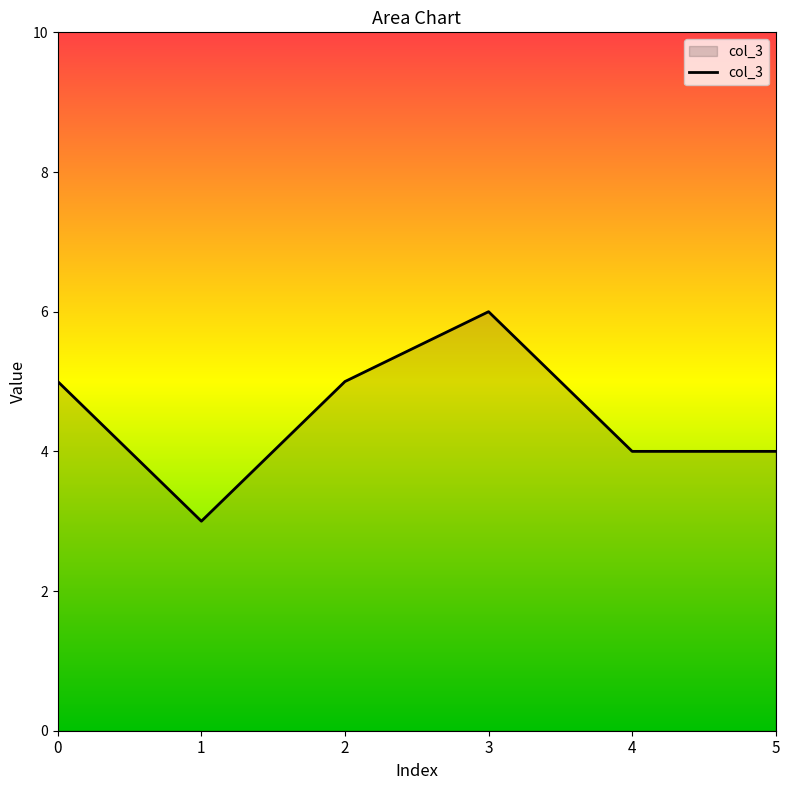

Count the number of categories in the chart.

6